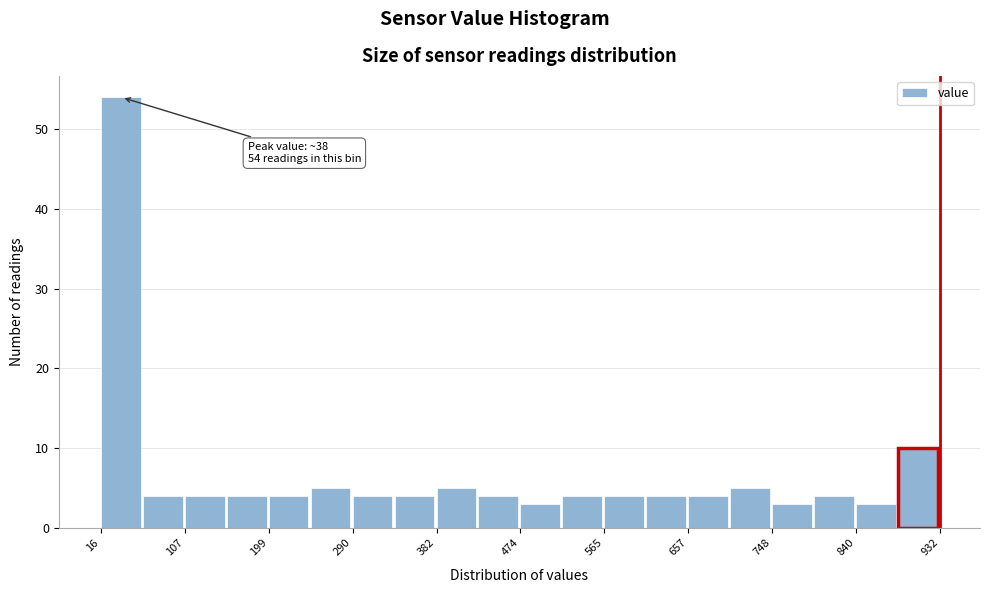

Over which range of the x-axis is the bar tallest?

20 to 60